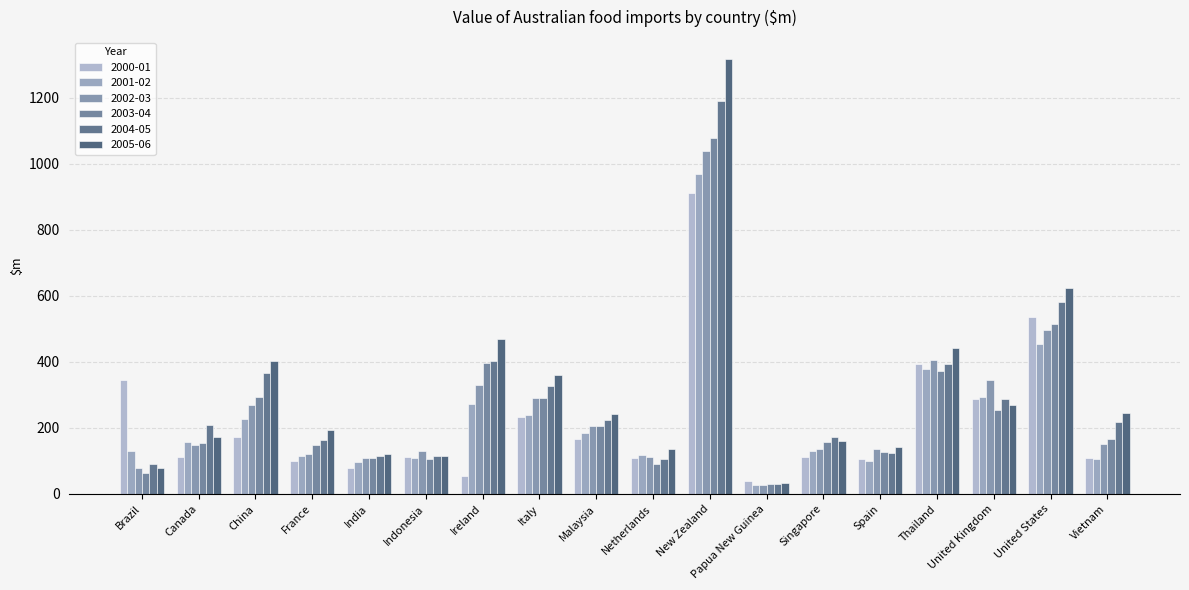

What is the spread (max minus min) of values at Canada?

96.8